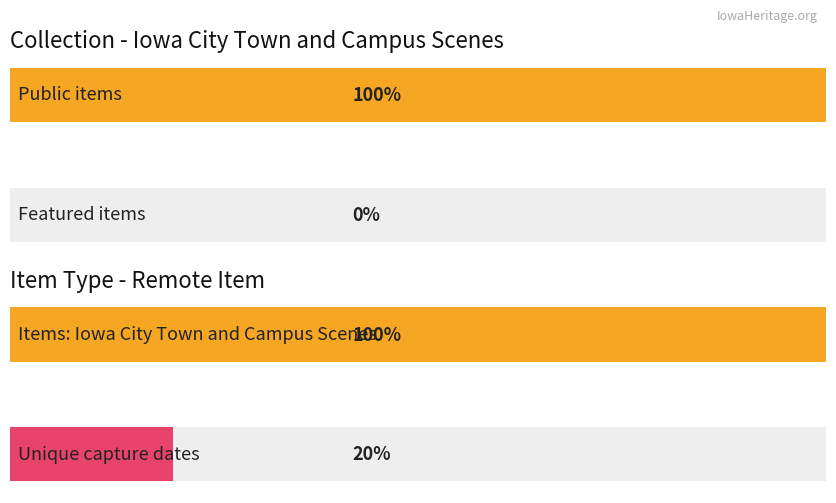

What is the average value of the public series?

1